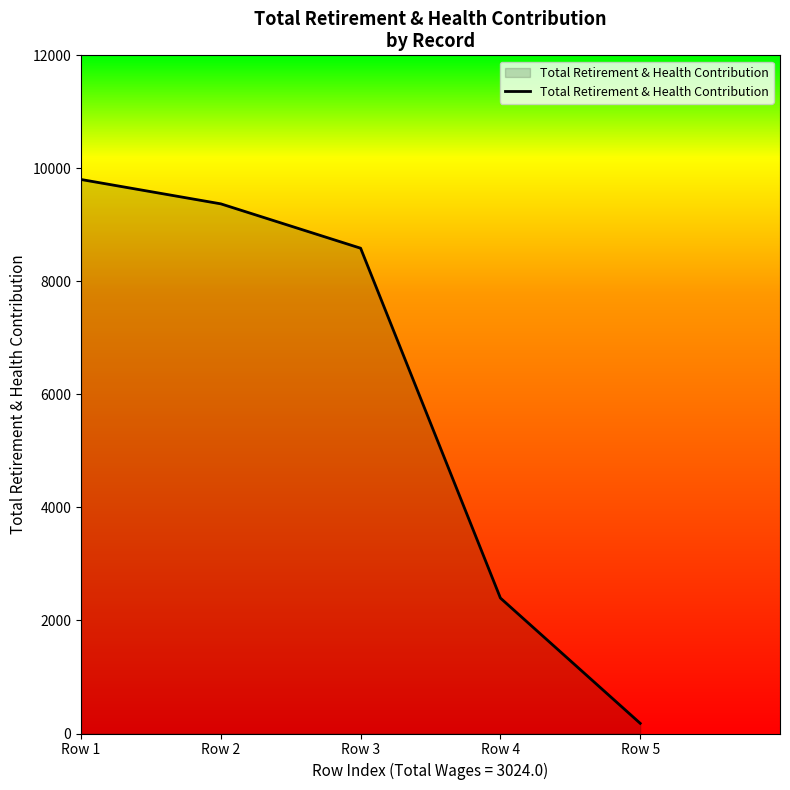

Does the chart have visible grid lines?

No